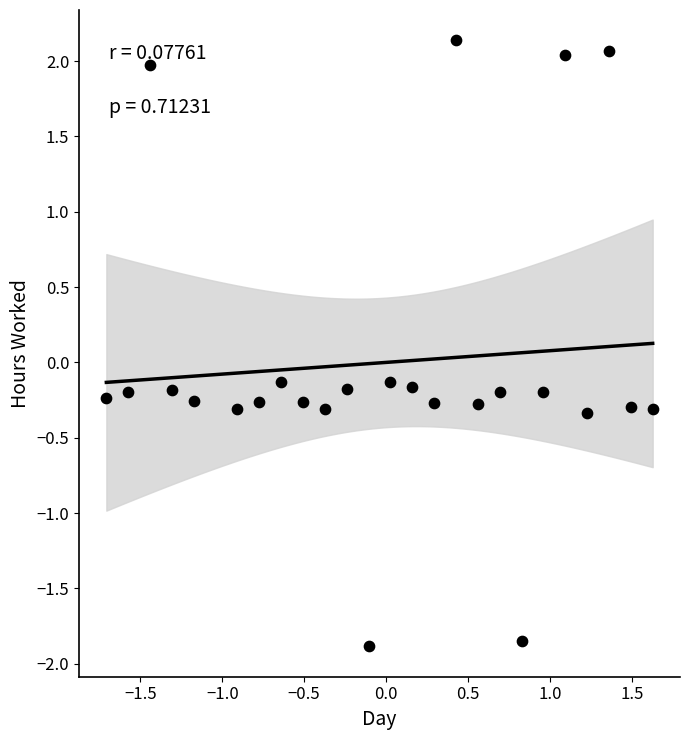

What is the range of Y values (max minus min)?

4.0